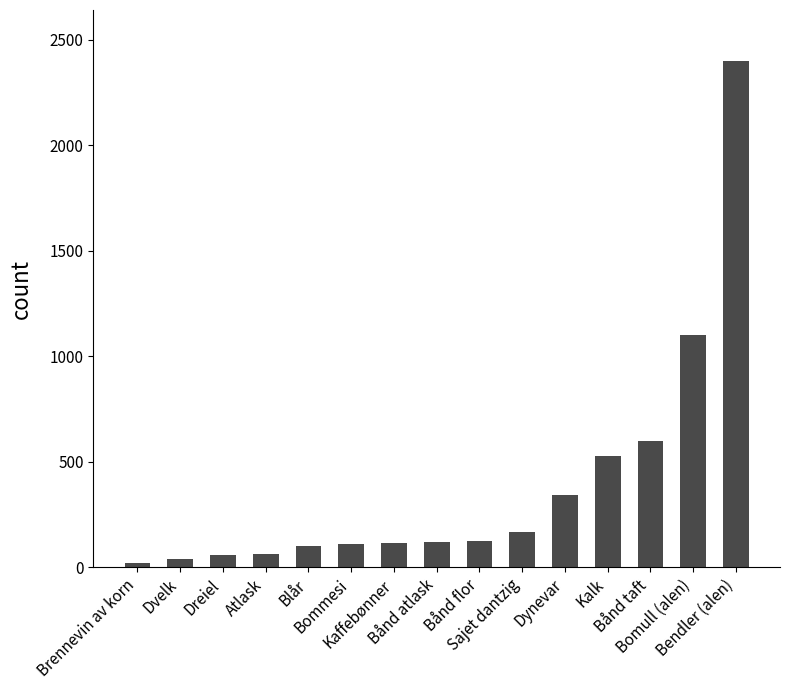

Where is the data nearest to the value 1209?

Bomull (alen)